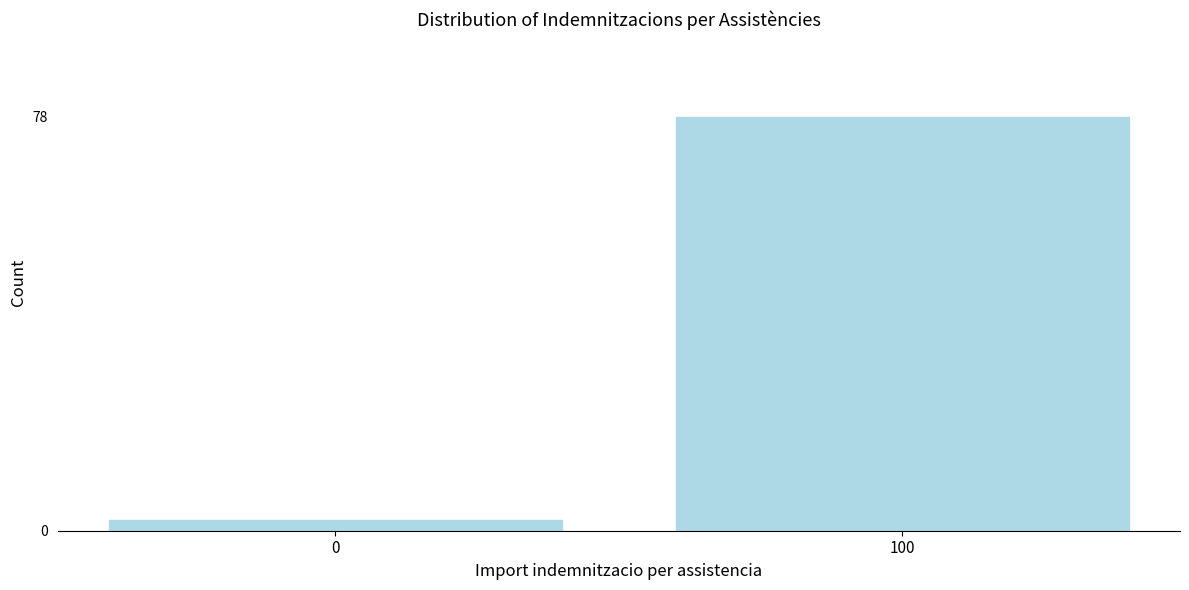

Reading right to left, what are all the values shown in this chart?

100=78	0=2